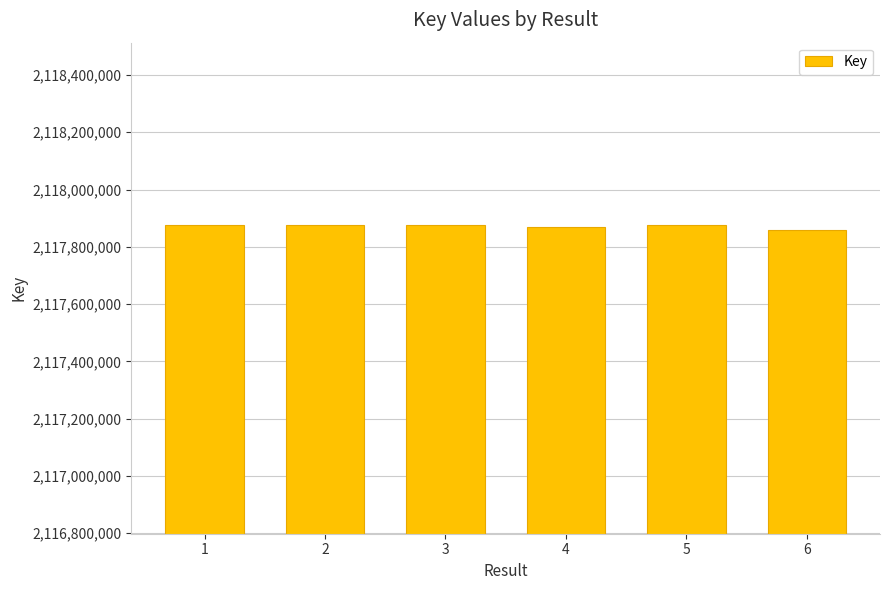

Is it true that the value at 4 is 2795247846?

False